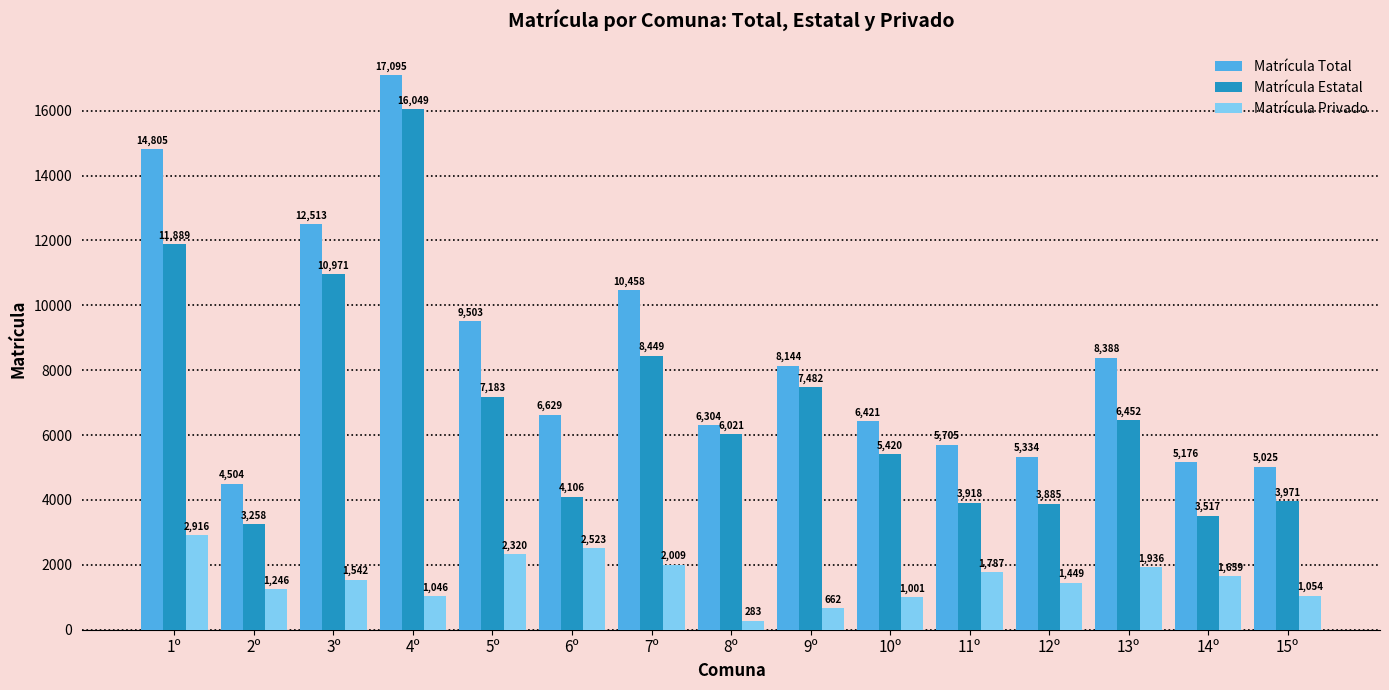

How many bars are there in each group?

3